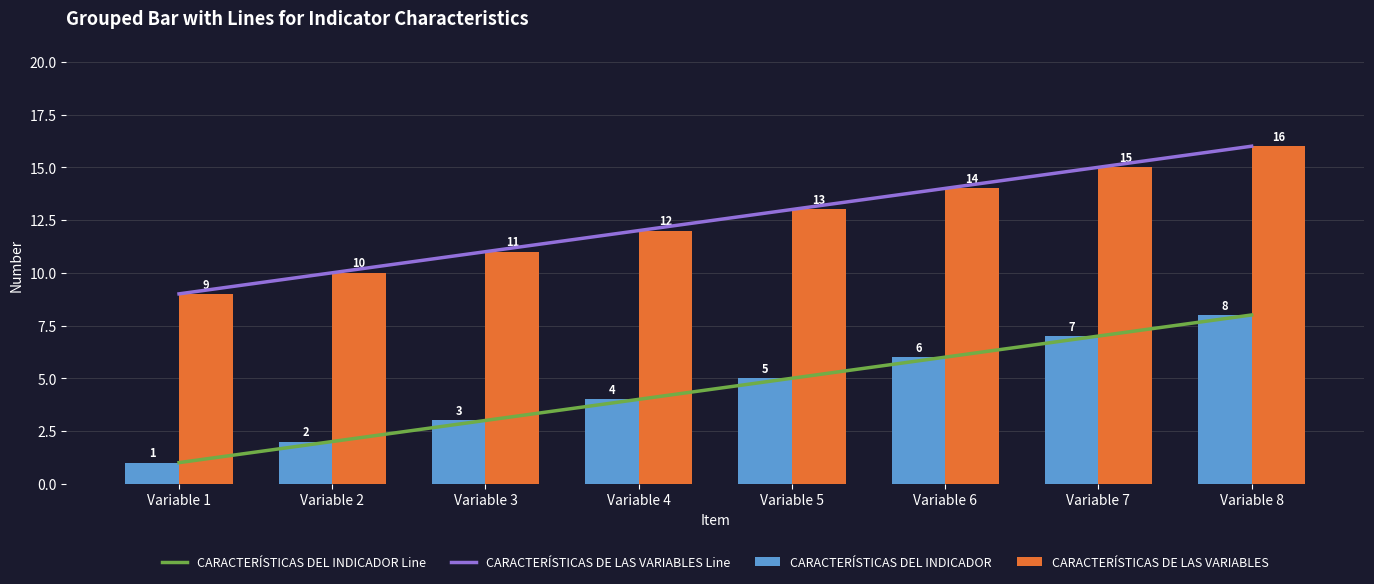

What is the value of the CARACTERÍSTICAS DE LAS VARIABLES bar at the 4th from the left?

12